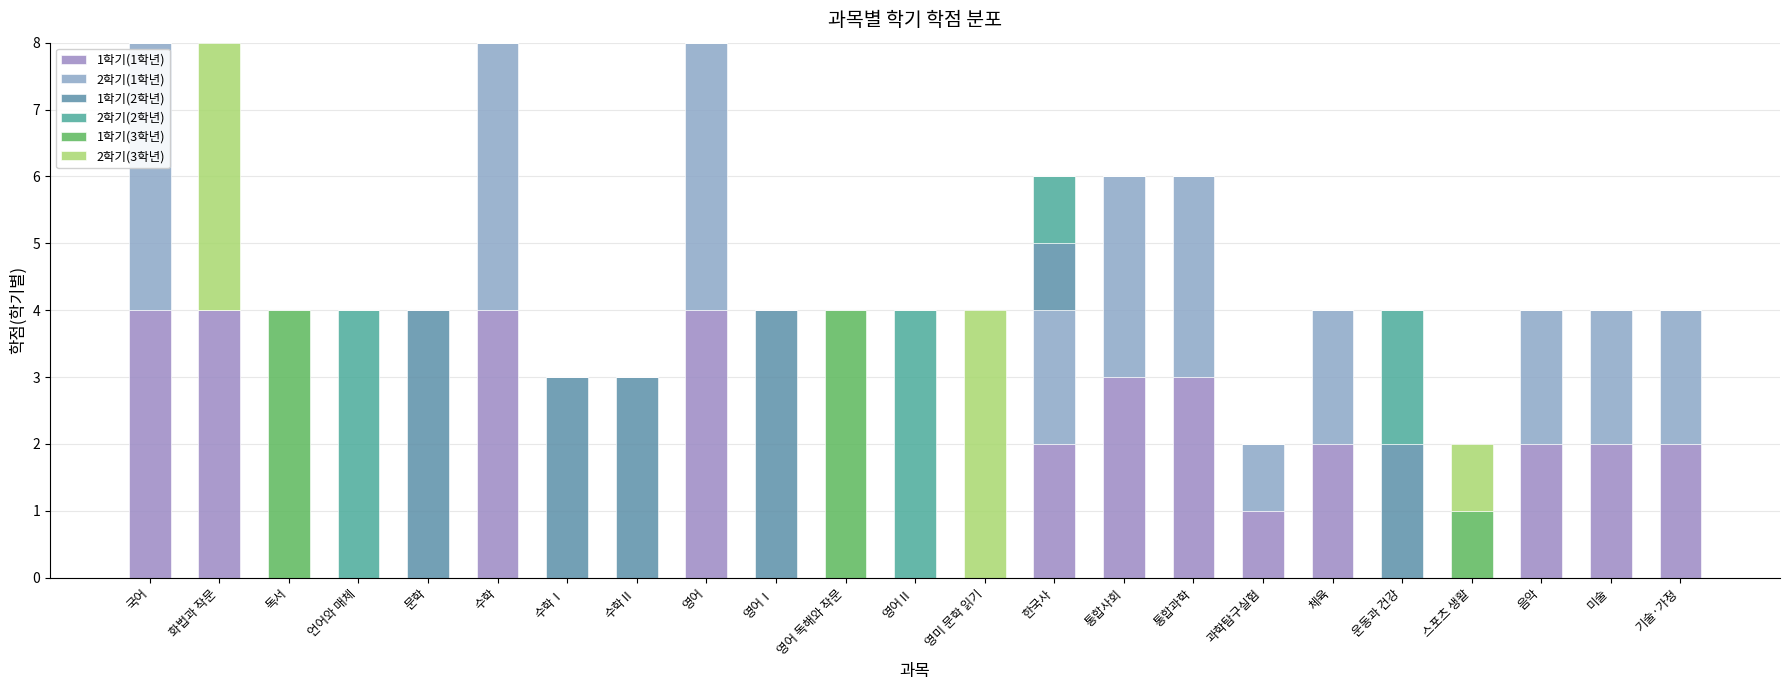

True or false: 1학기(2학년) has a value of 2 at 미술.

False